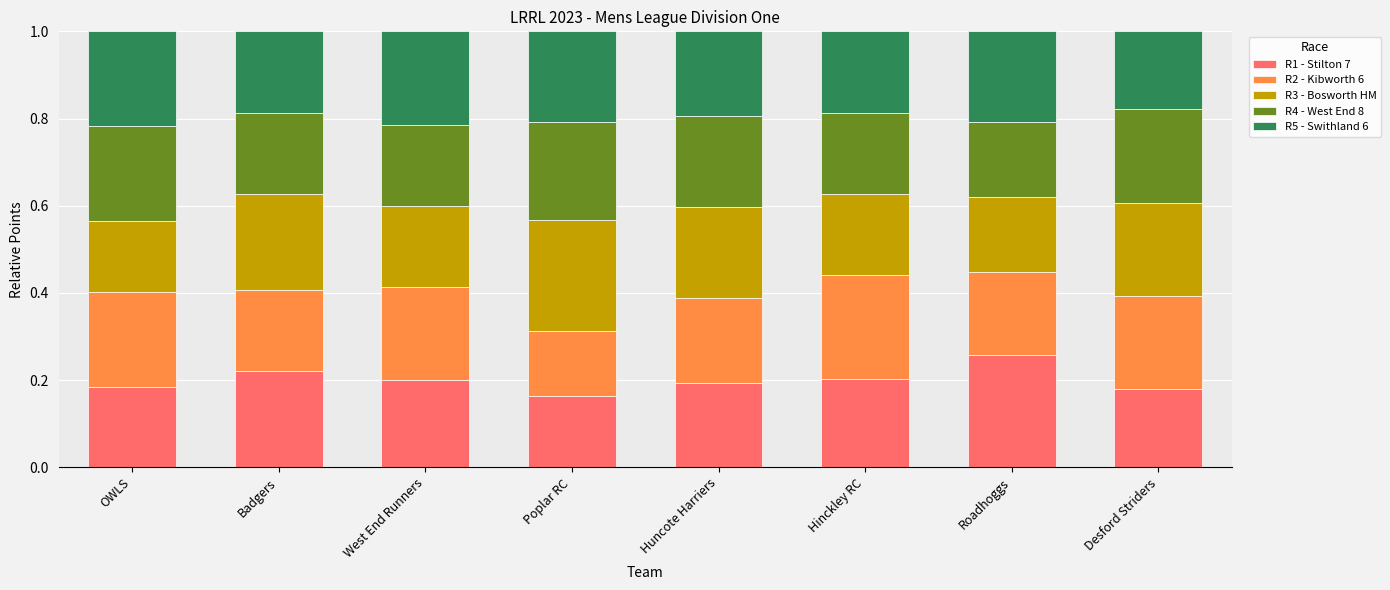

What is the total value across all series at Poplar RC?

1.0